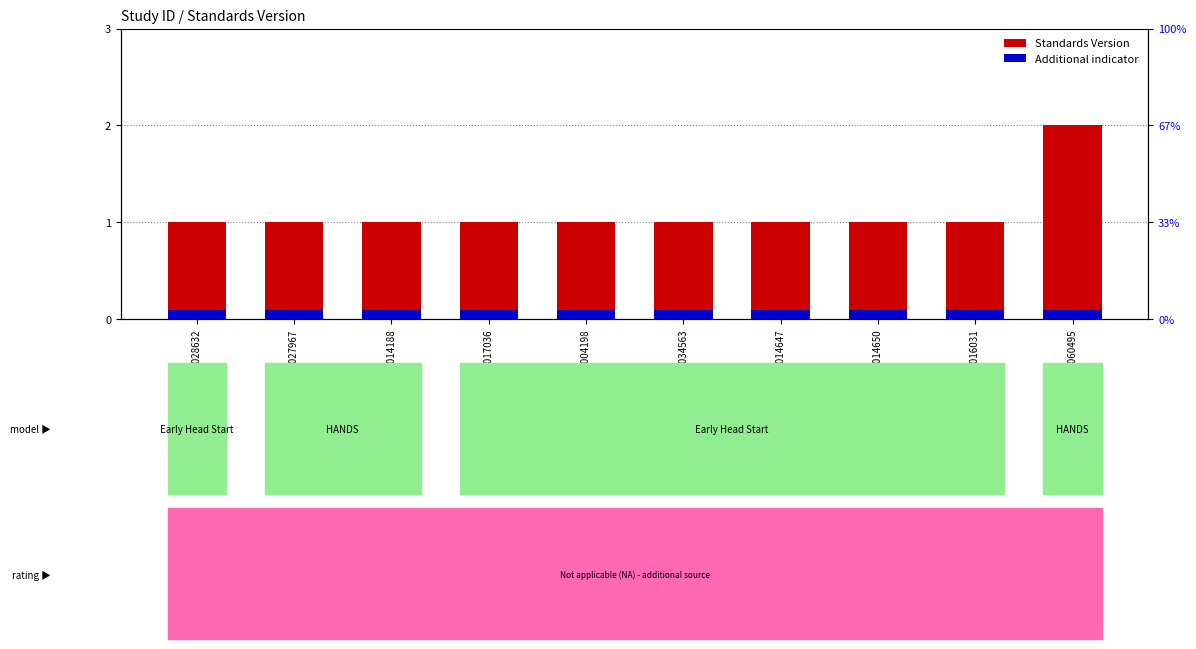

Reading right to left, list all the values displayed in this chart.

Standards Version: WWHV060495=2.0	WWHV016031=1.0	WWHV014650=1.0	WWHV014647=1.0	WWHV034563=1.0	WWHV004198=1.0	WWHV017036=1.0	WWHV014188=1.0	WWHV027967=1.0	WWHV028632=1.0
Additional indicator: WWHV060495=0.1	WWHV016031=0.1	WWHV014650=0.1	WWHV014647=0.1	WWHV034563=0.1	WWHV004198=0.1	WWHV017036=0.1	WWHV014188=0.1	WWHV027967=0.1	WWHV028632=0.1